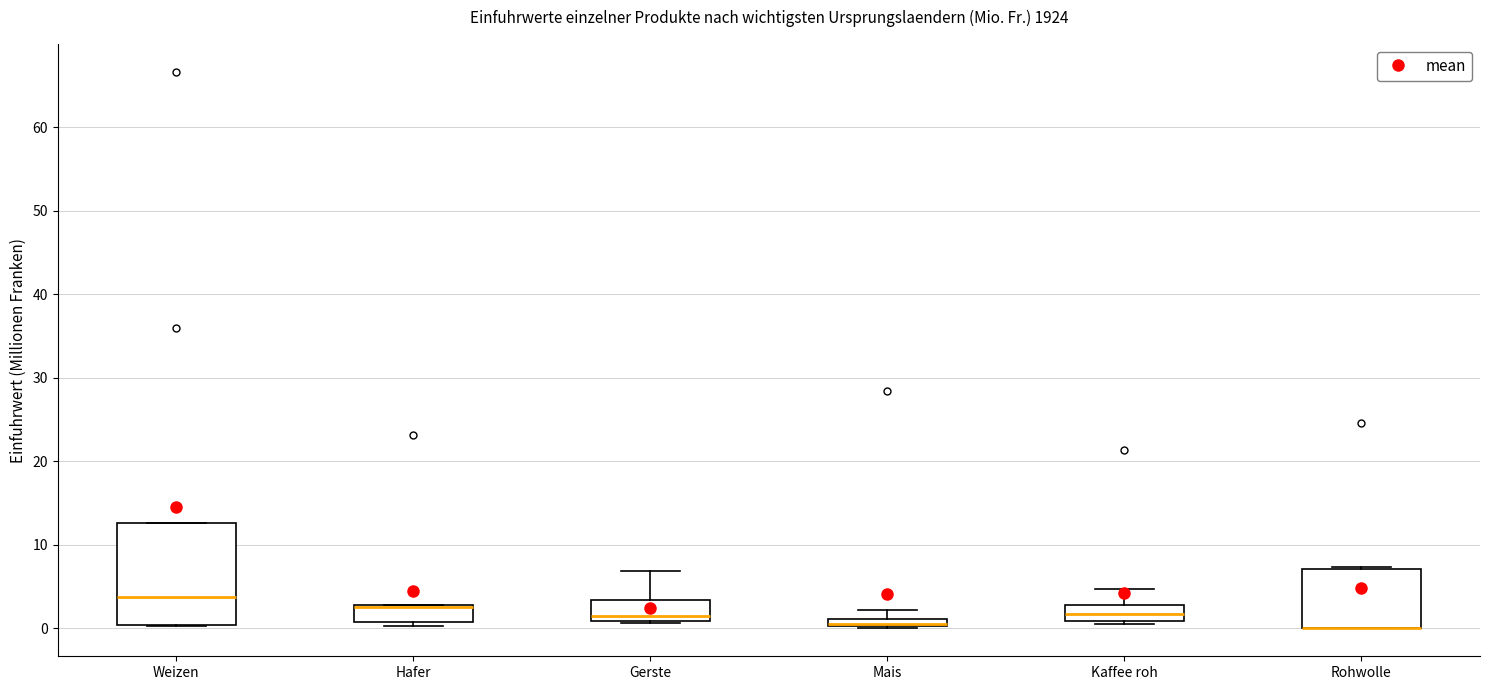

Where does the median line of the box for Weizen sit on the y-axis? The values are not printed on the chart, so give them approximately, as read against the axis.

4